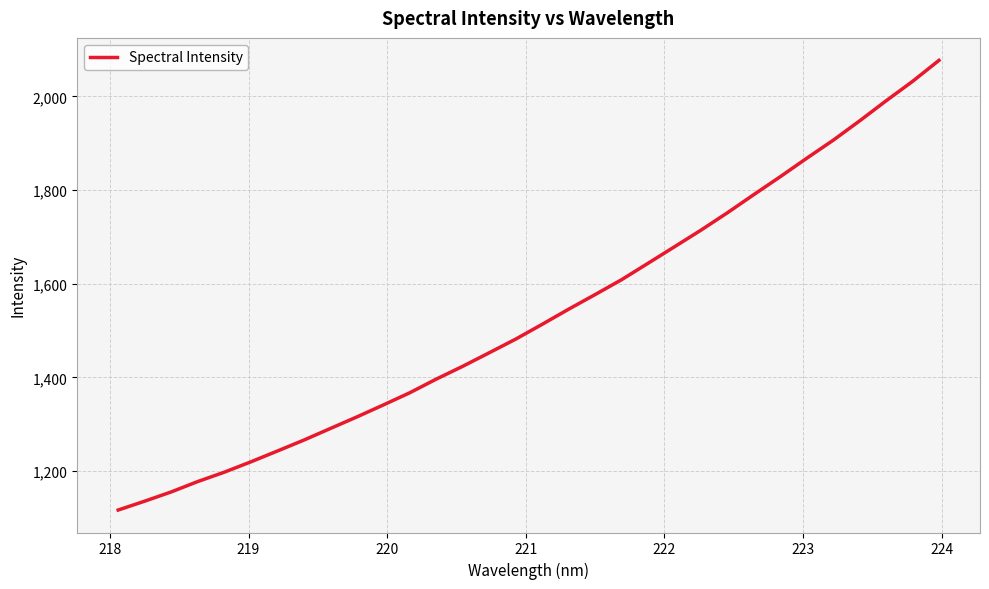

What is the difference between the maximum and minimum values?

960.4